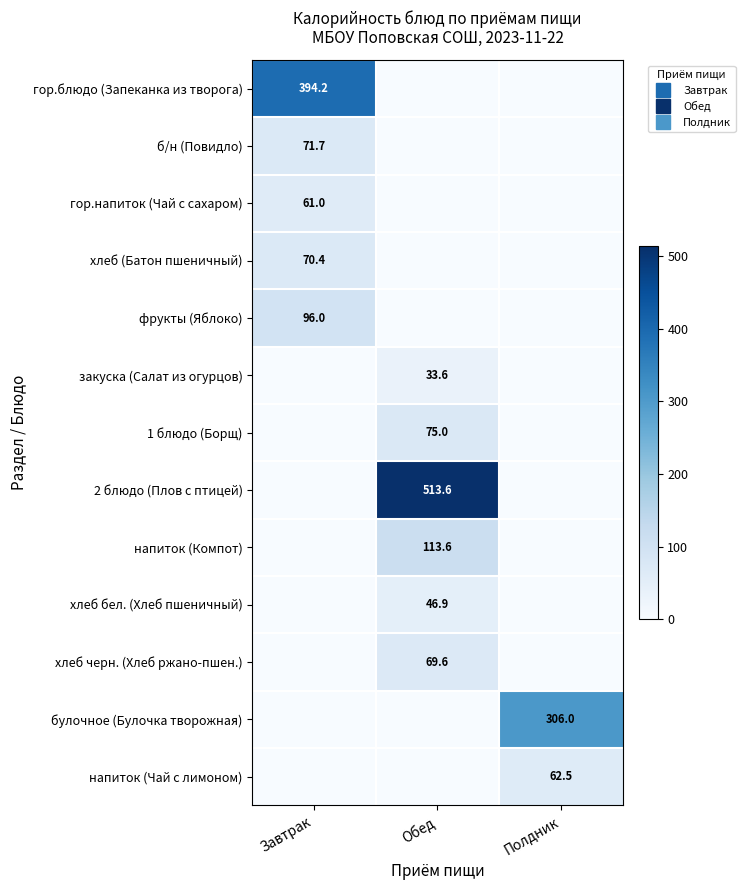

Is the value of гор.блюдо (Запеканка из творога) at Обед greater than the value of хлеб (Батон пшеничный) at Обед?

No